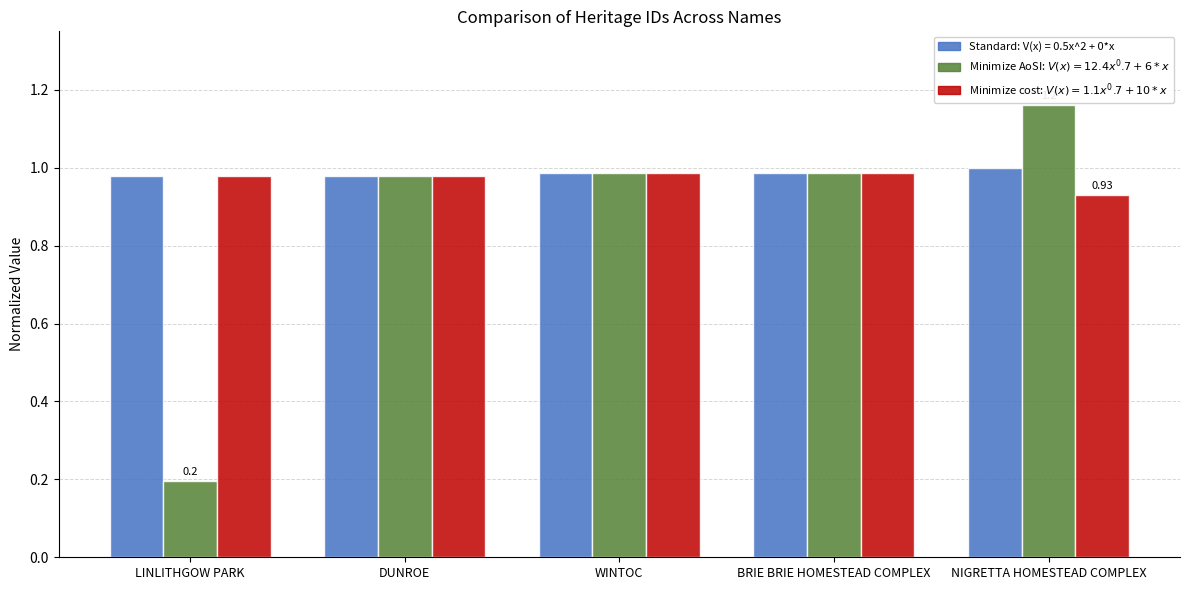

At which category is the sum across all series the highest?

NIGRETTA HOMESTEAD COMPLEX